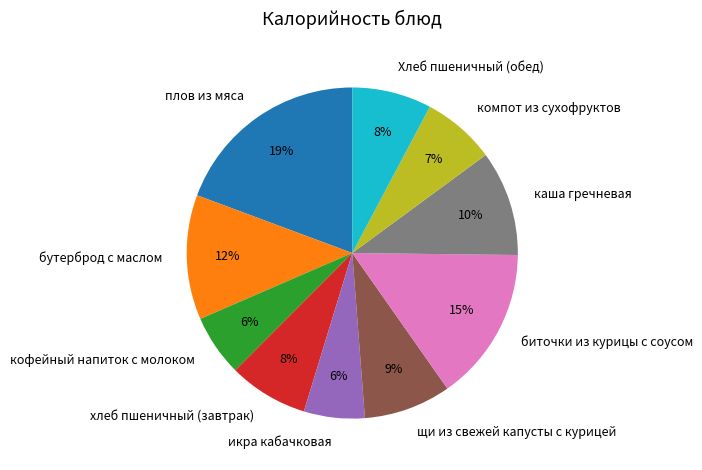

Does any single category account for the majority?

No